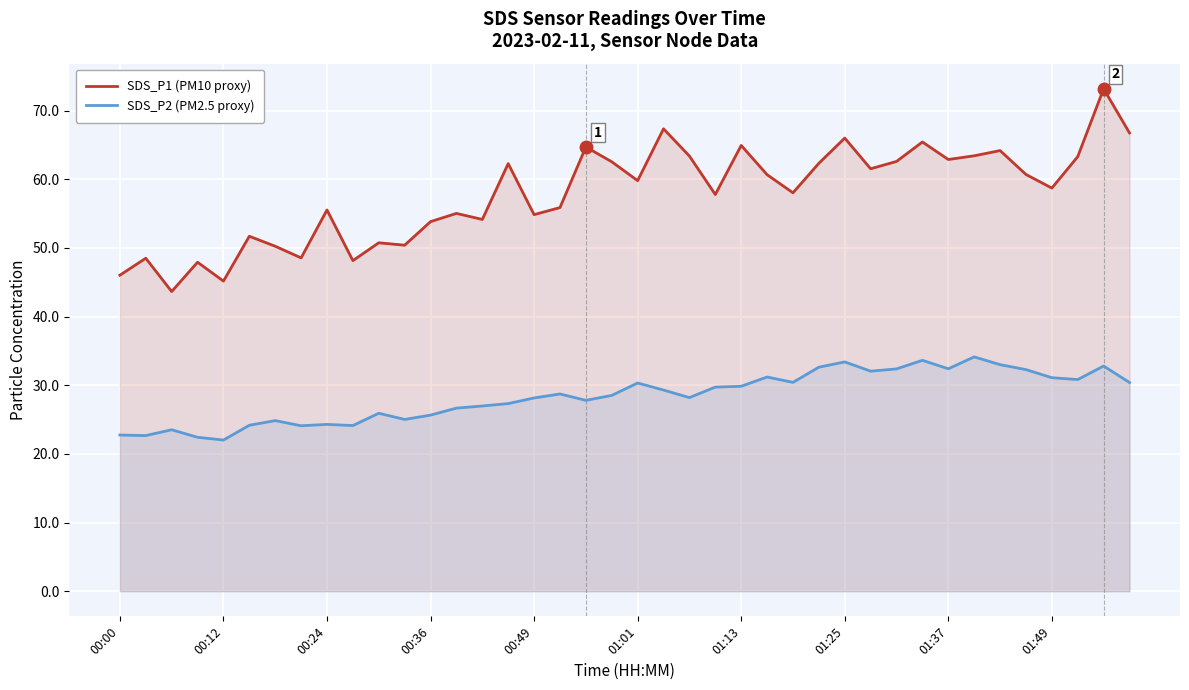

True or false: SDS_P1 (PM10 proxy) and SDS_P2 (PM2.5 proxy) intersect in this chart.

False